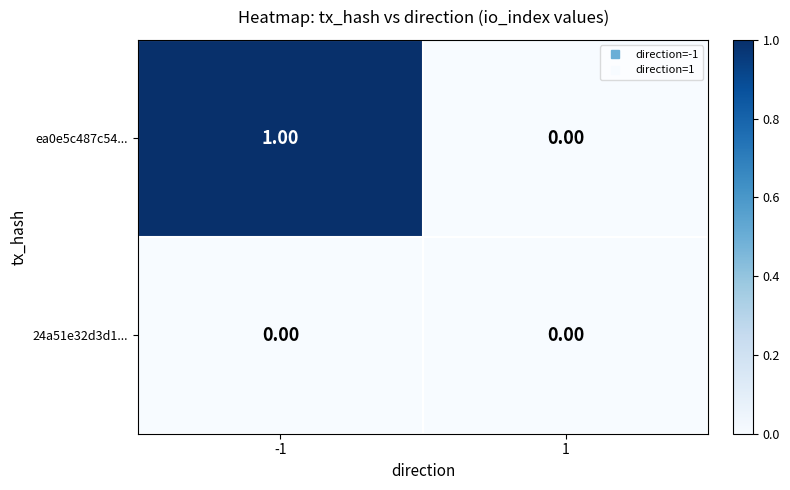

Rank the categories by ea0e5c487c54... value from highest to lowest.

-1, 1